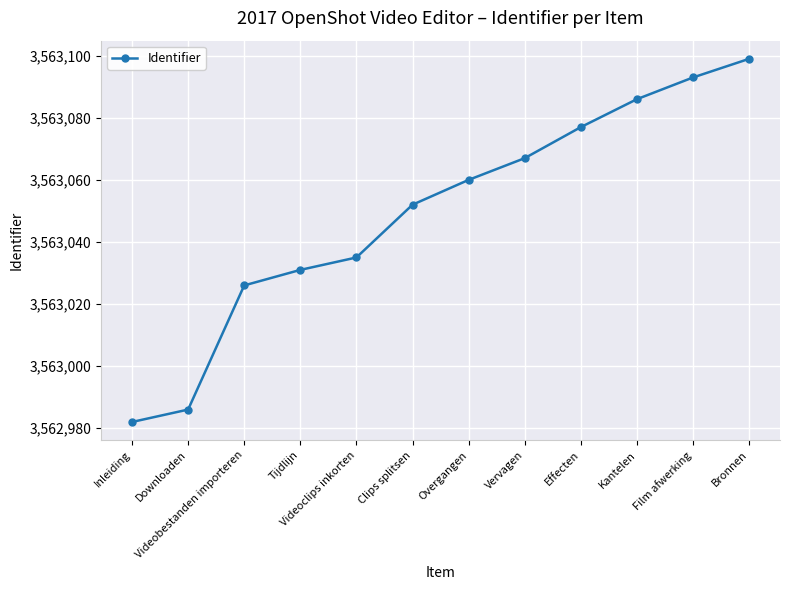

What is the value of the 11th point from the left?

3563093